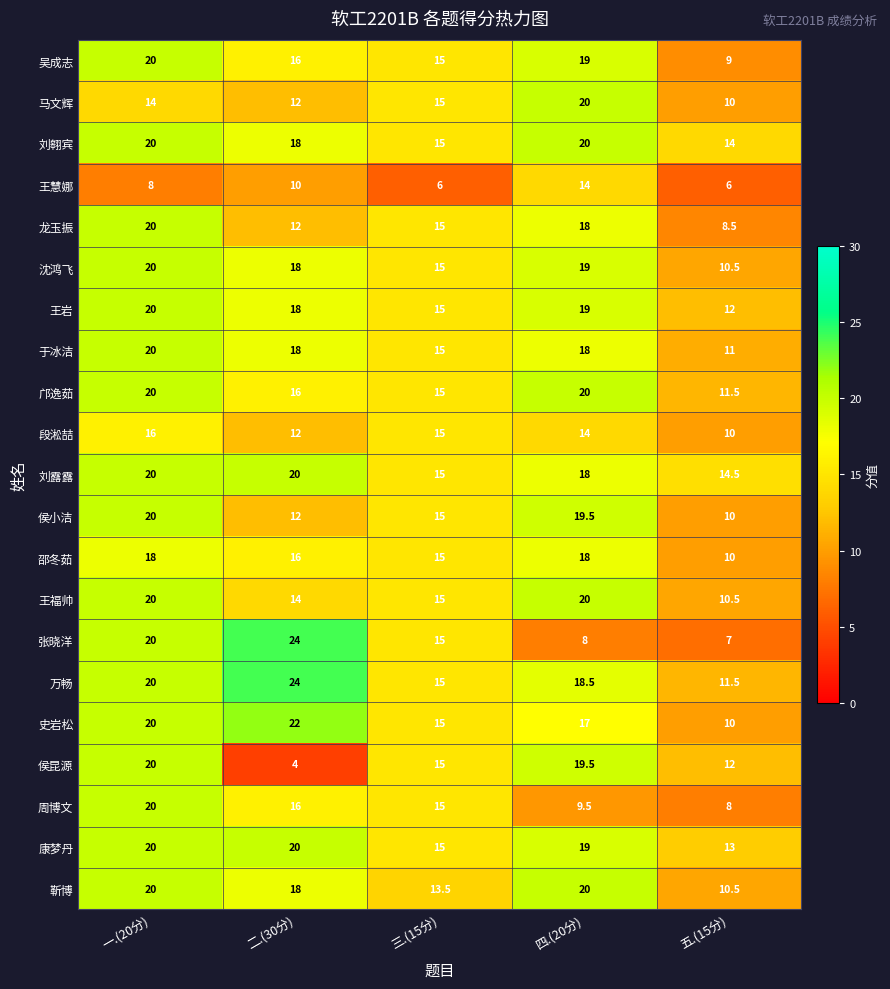

The value of 邵冬茹 at 三.(15分) is 6.6. True or false?

False